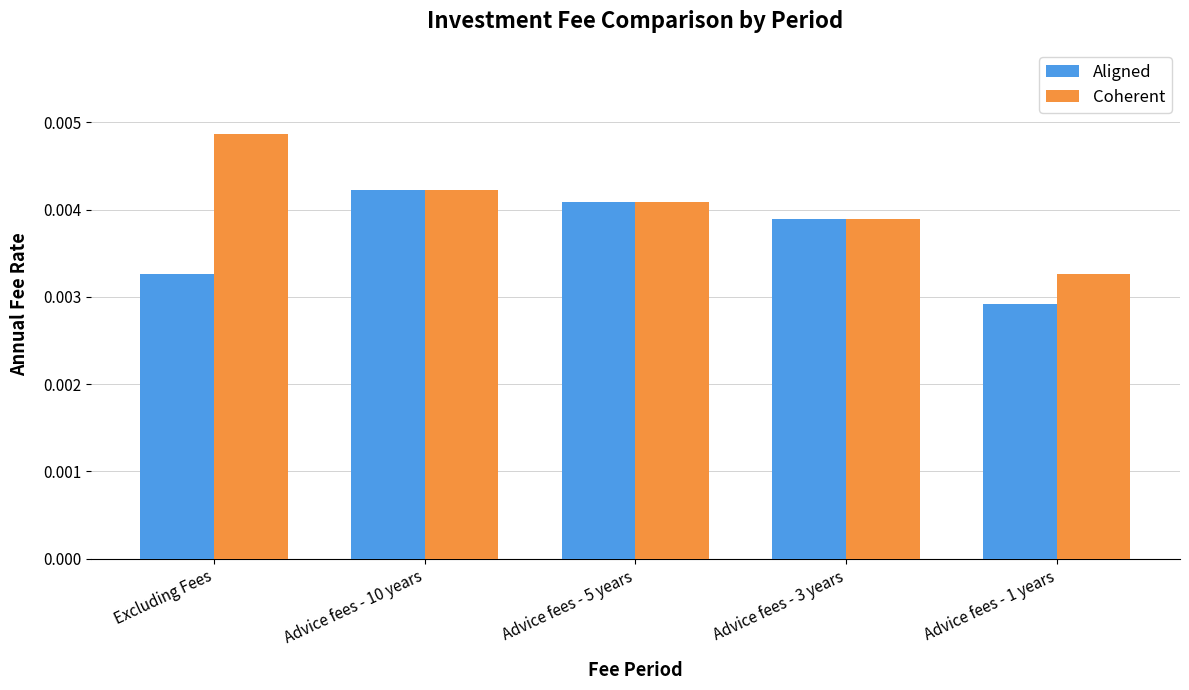

Which series has the largest range (max minus min)?

Coherent